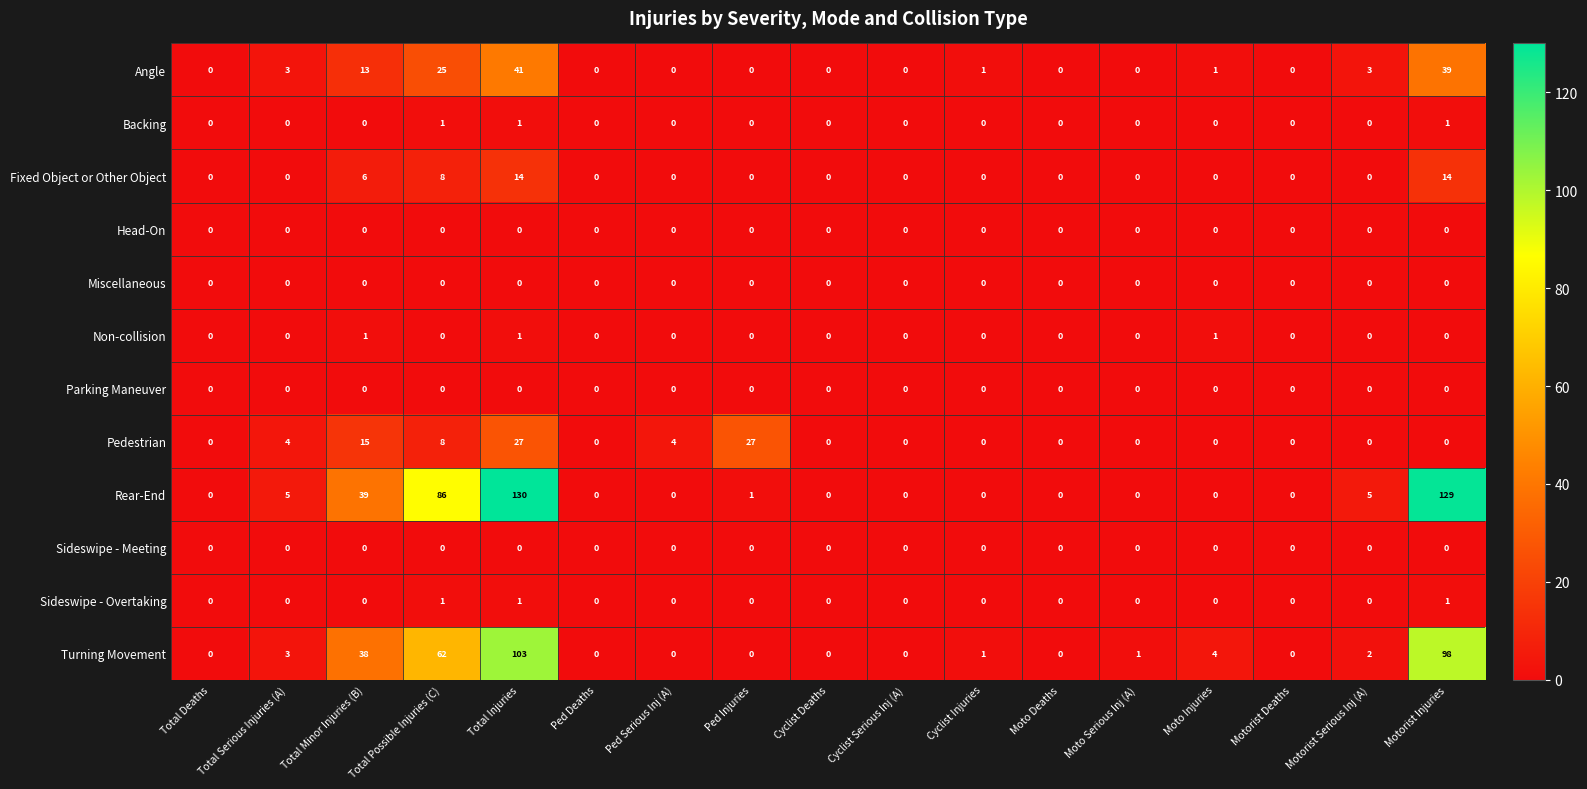

Which label corresponds to the largest value in the chart?

Total Injuries